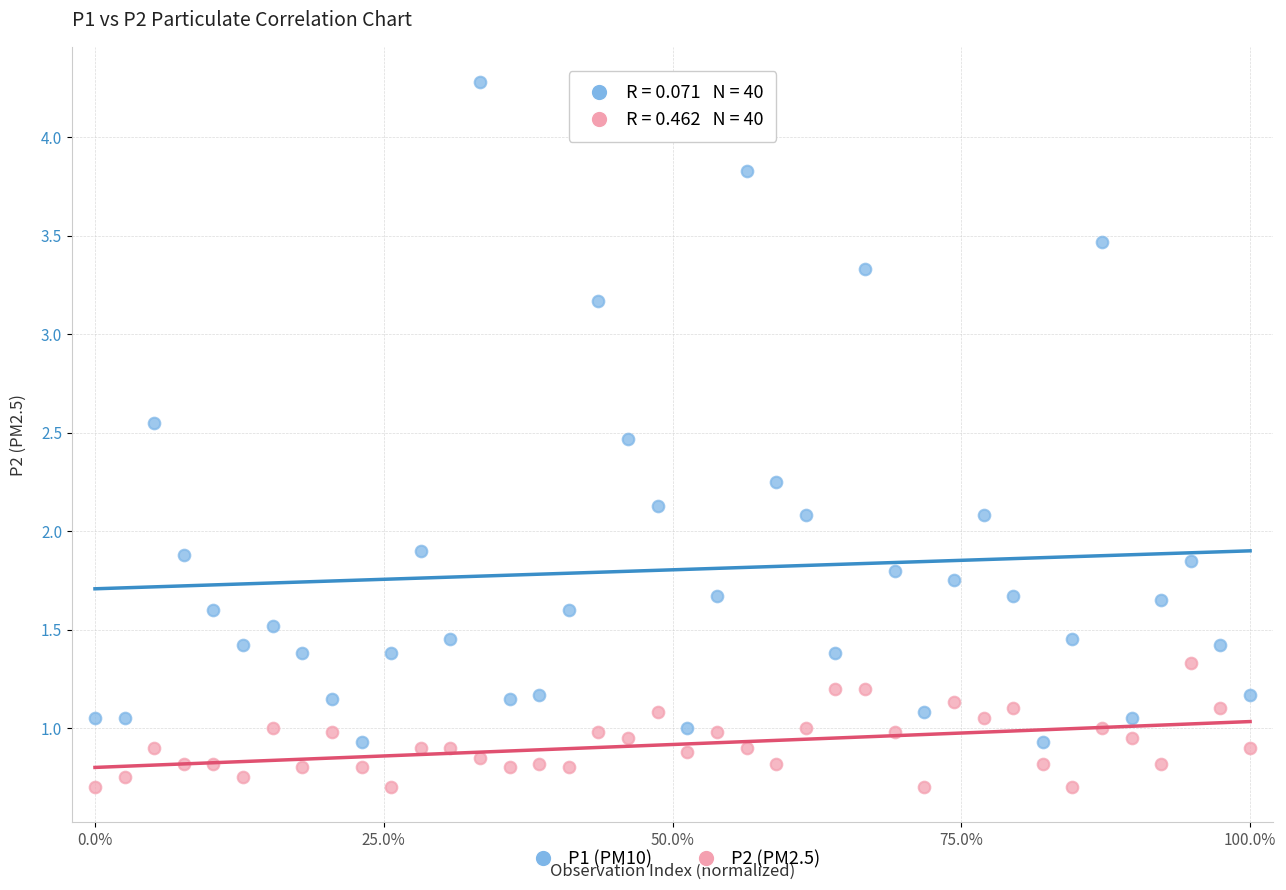

What are all the series names shown in the legend?

P1 (PM10), P2 (PM2.5)